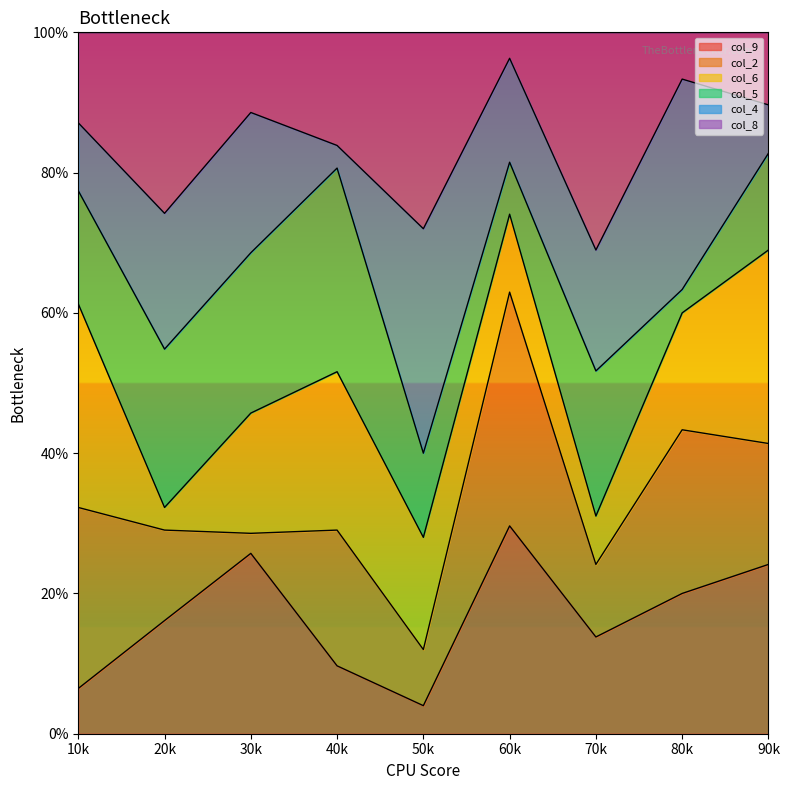

Does the chart display data point markers on the line(s)?

No